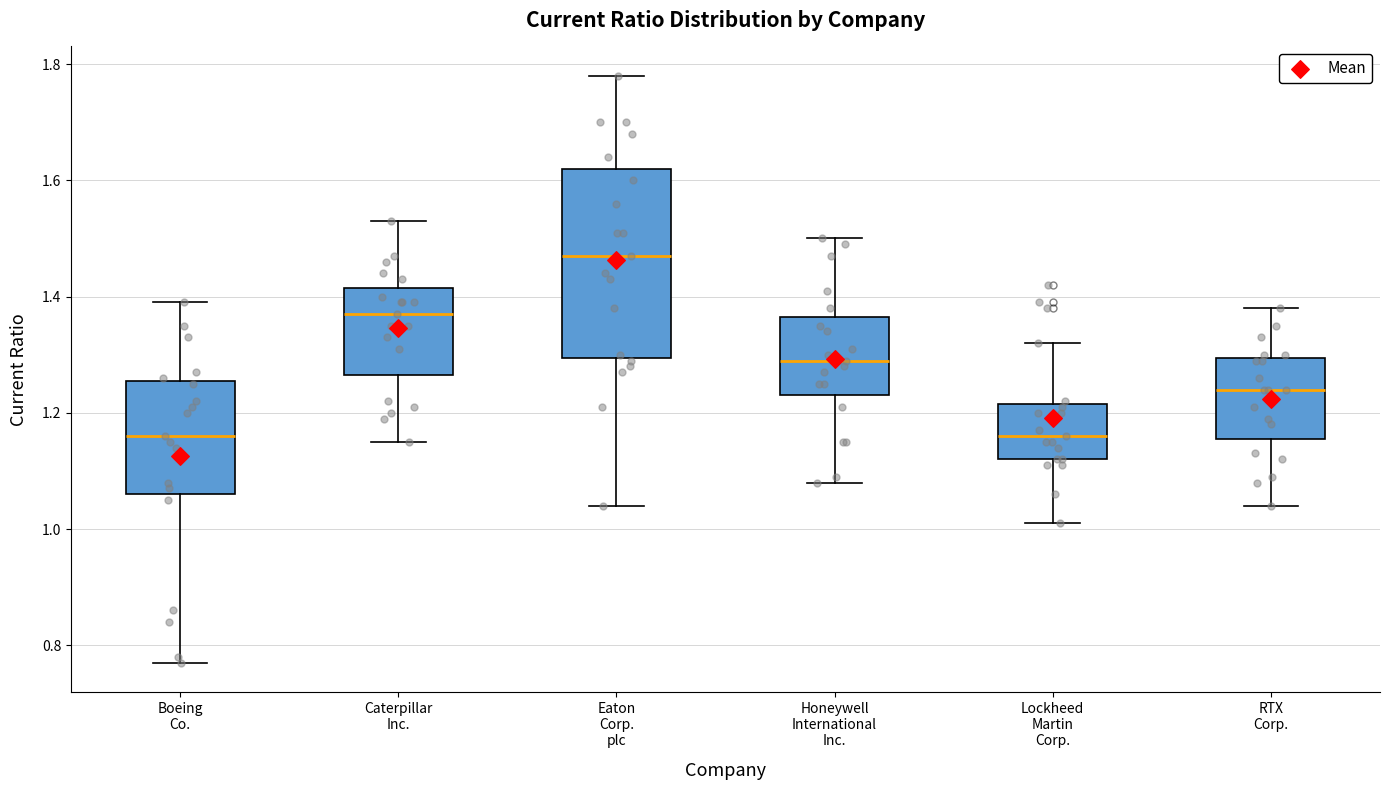

Where is the upper edge of the box for Honeywell International Inc. on the y-axis? The values are not printed on the chart, so give them approximately, as read against the axis.

1.36